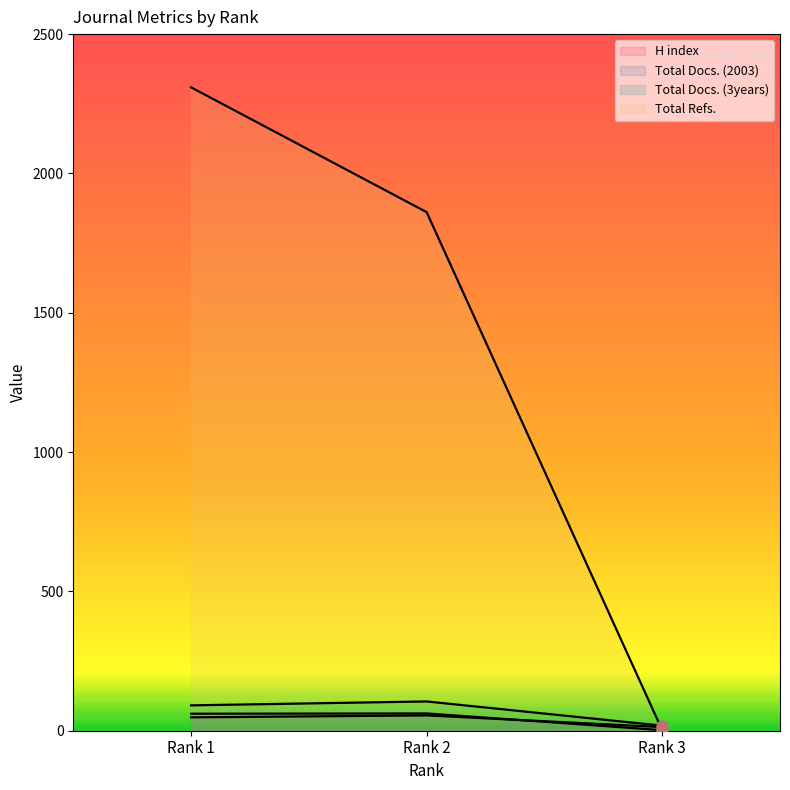

Which series has the widest spread of Y values?

Total Refs.